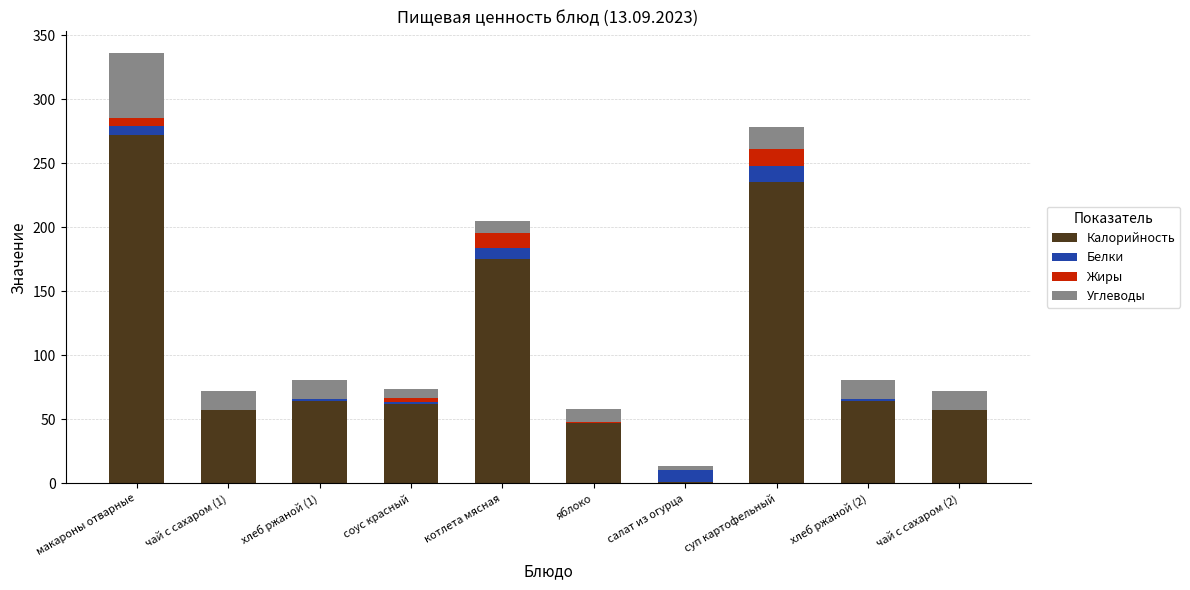

At which label does Калорийность reach its peak?

макароны отварные